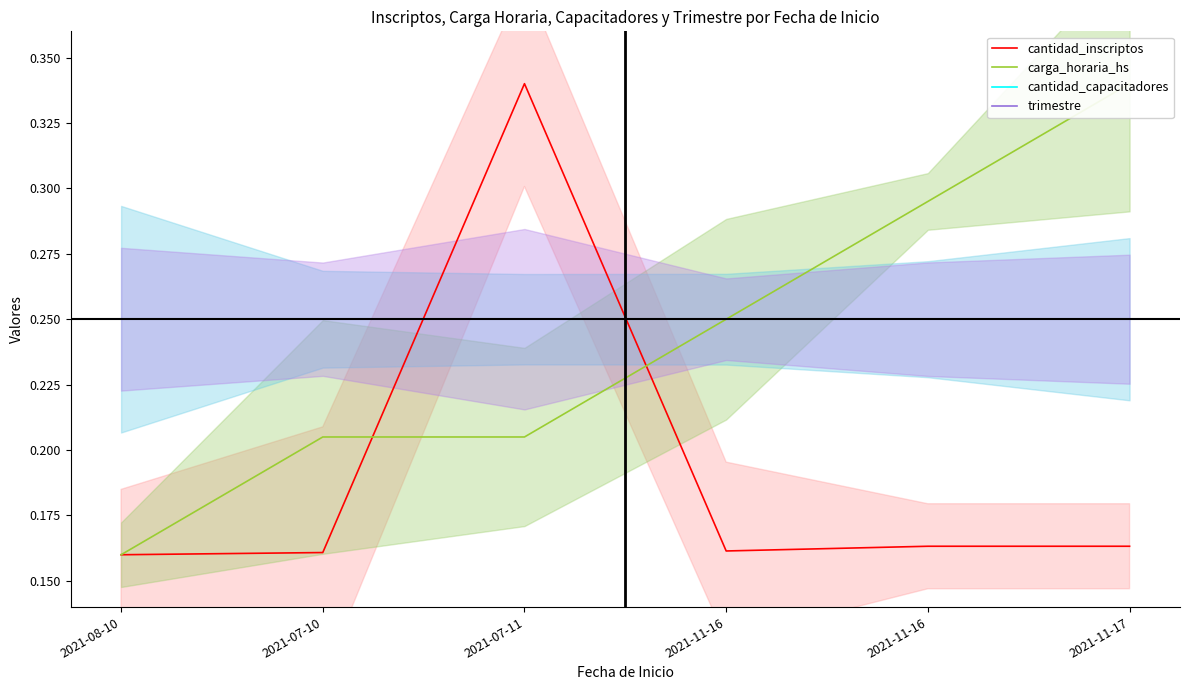

Is it true that cantidad_inscriptos equals 0.1 at 2021-11-17?

False